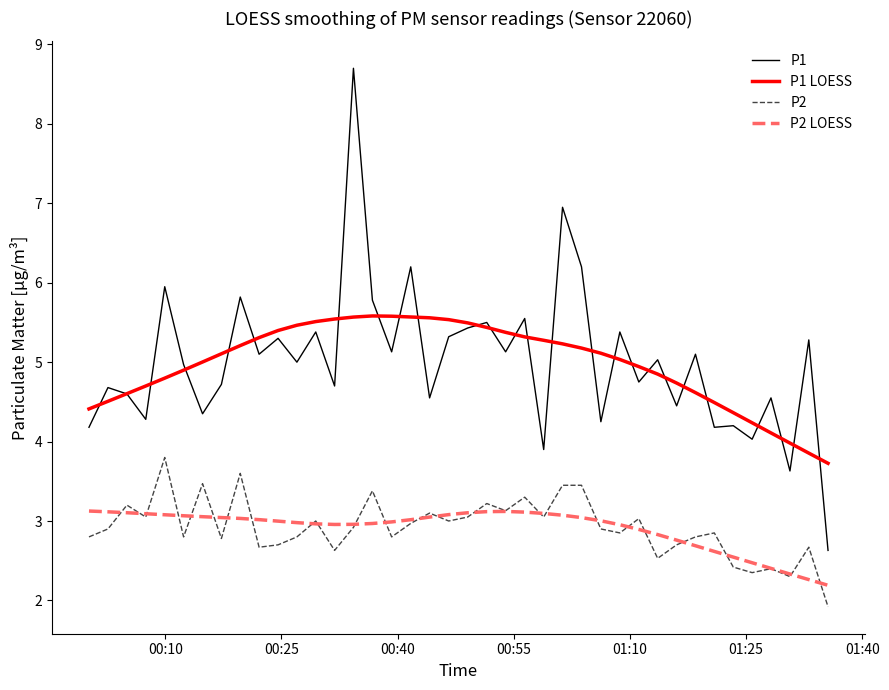

What is the highest value of the P2 series?

3.8